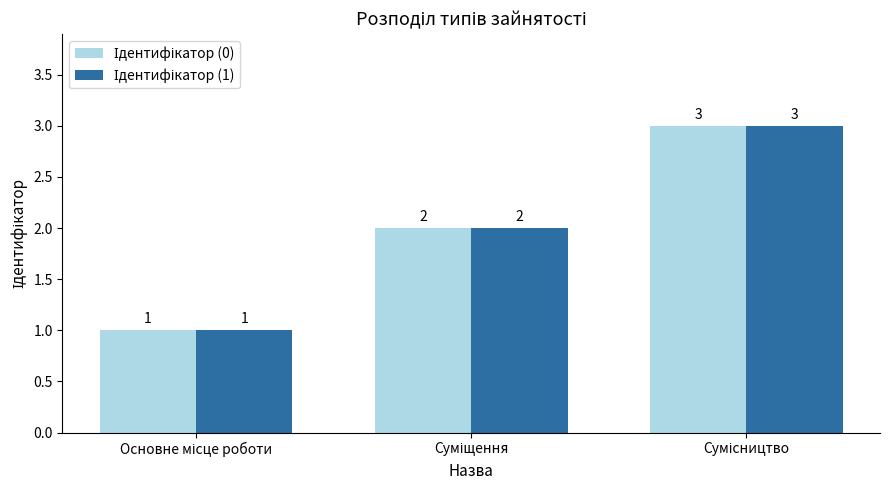

What is the maximum value shown in the chart?

3